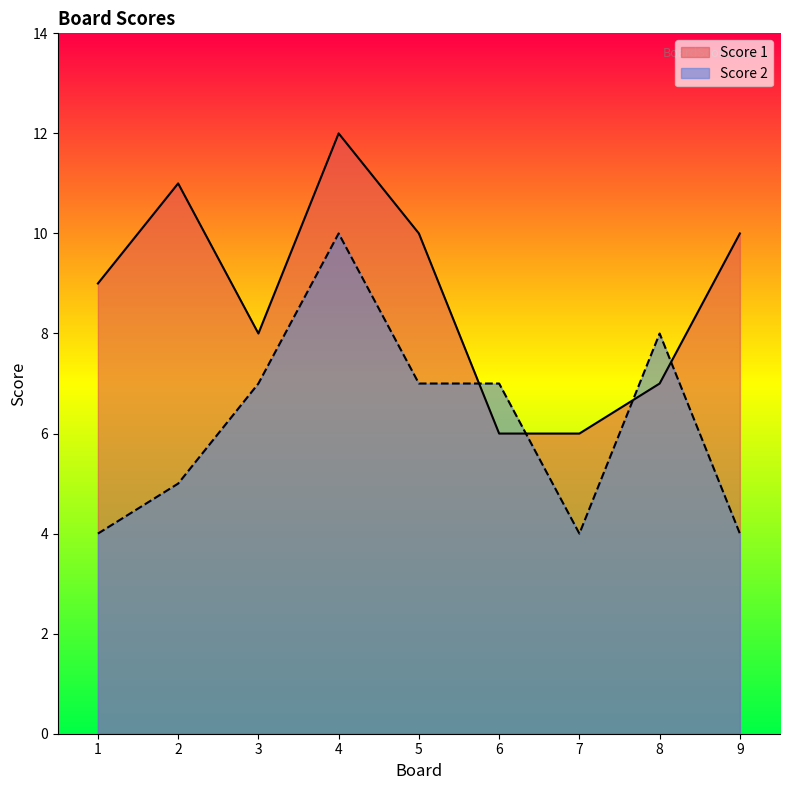

Which series has the largest range (max minus min)?

Score 1